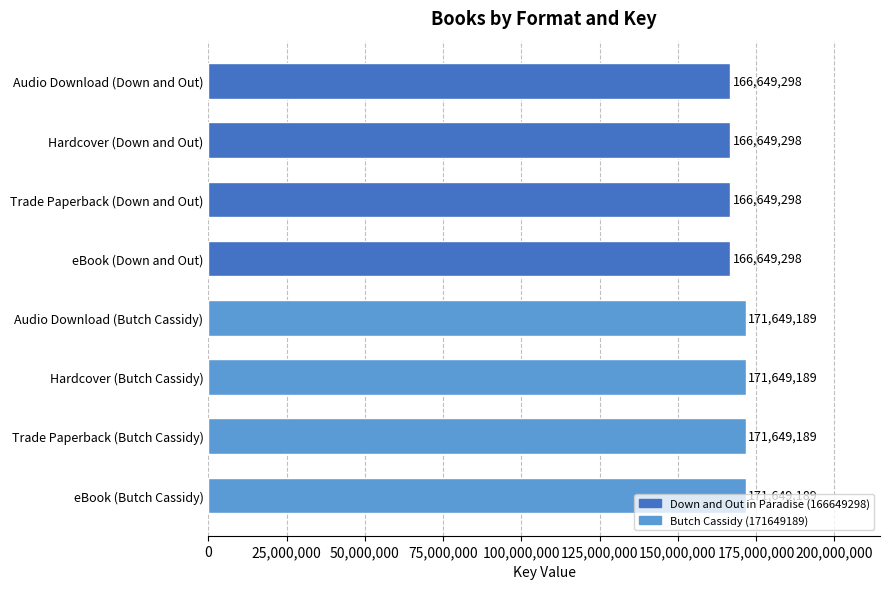

What is the change in value from eBook (Down and Out) to Audio Download (Butch Cassidy)?

+4999891